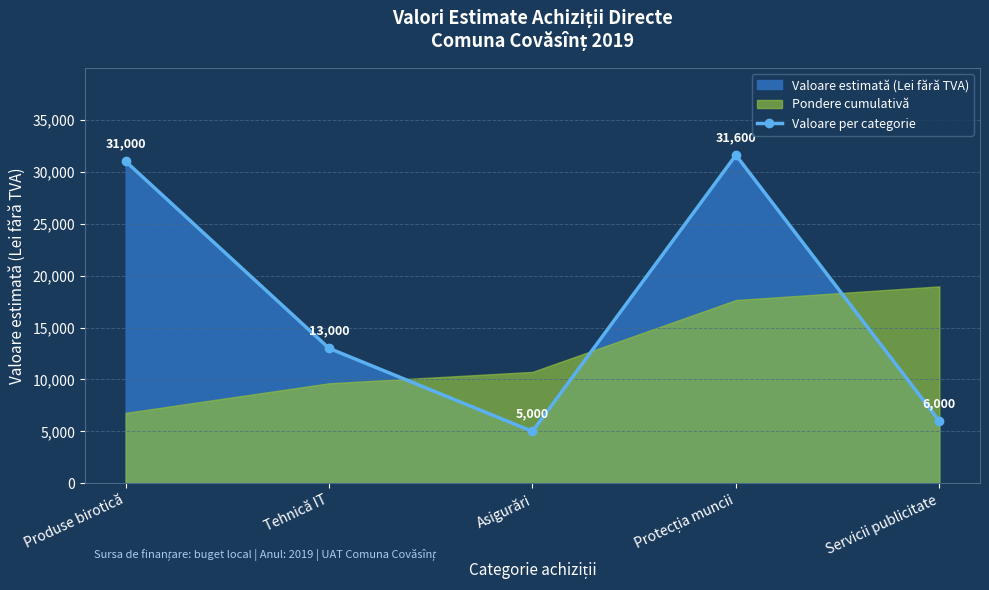

What is the ratio of the value at Asigurări to the value at Tehnică IT?

0.4